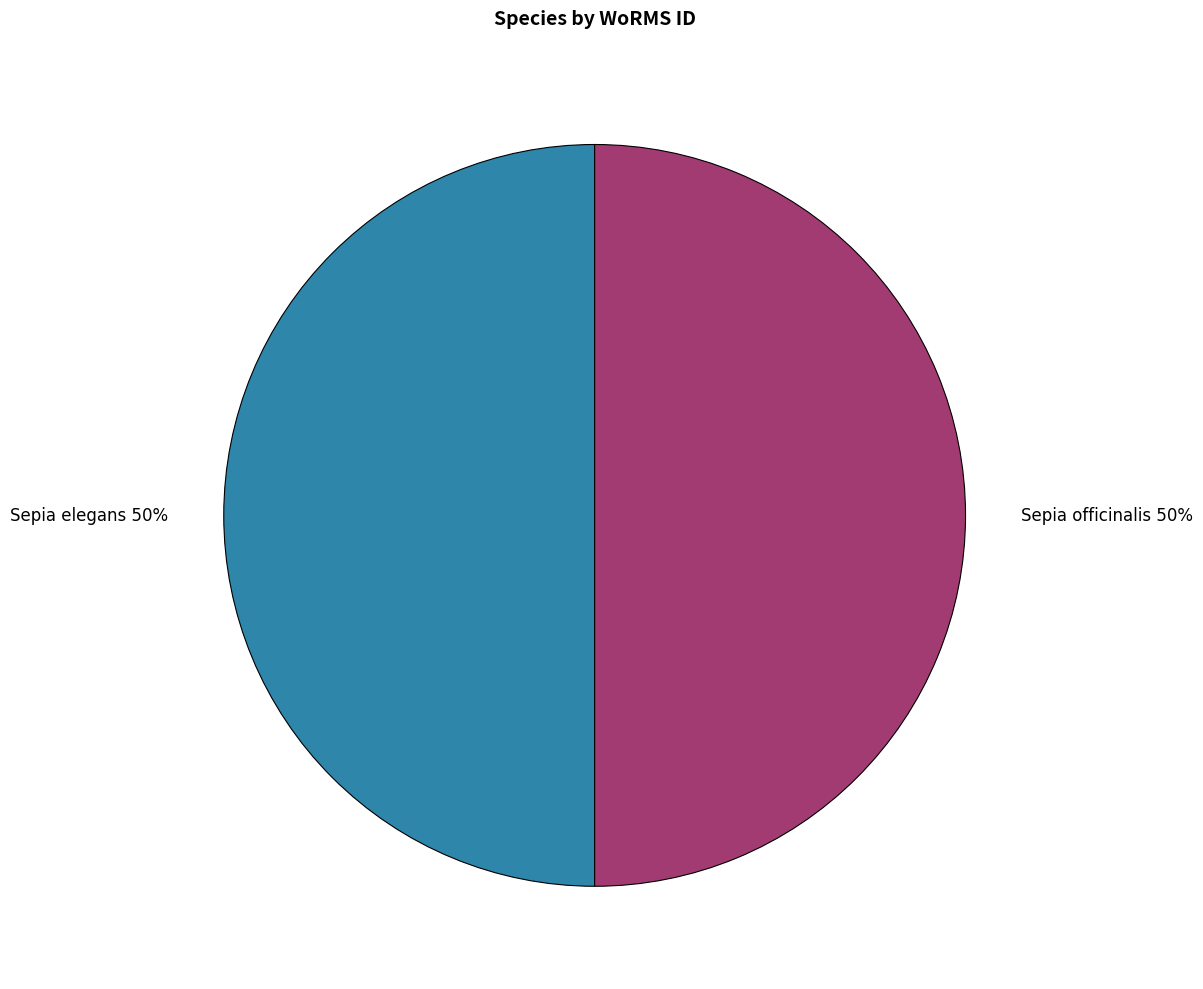

How many slices are in this pie chart?

2